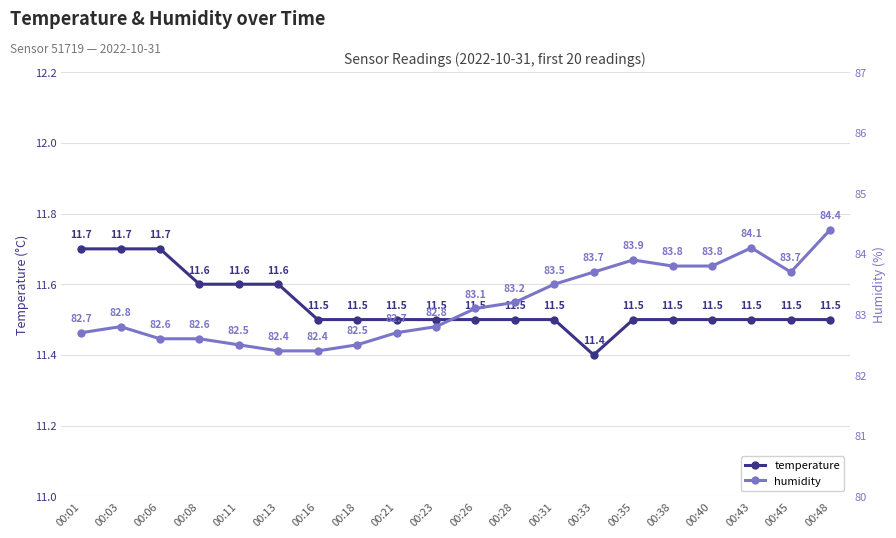

True or false: temperature and humidity cross at least once.

False